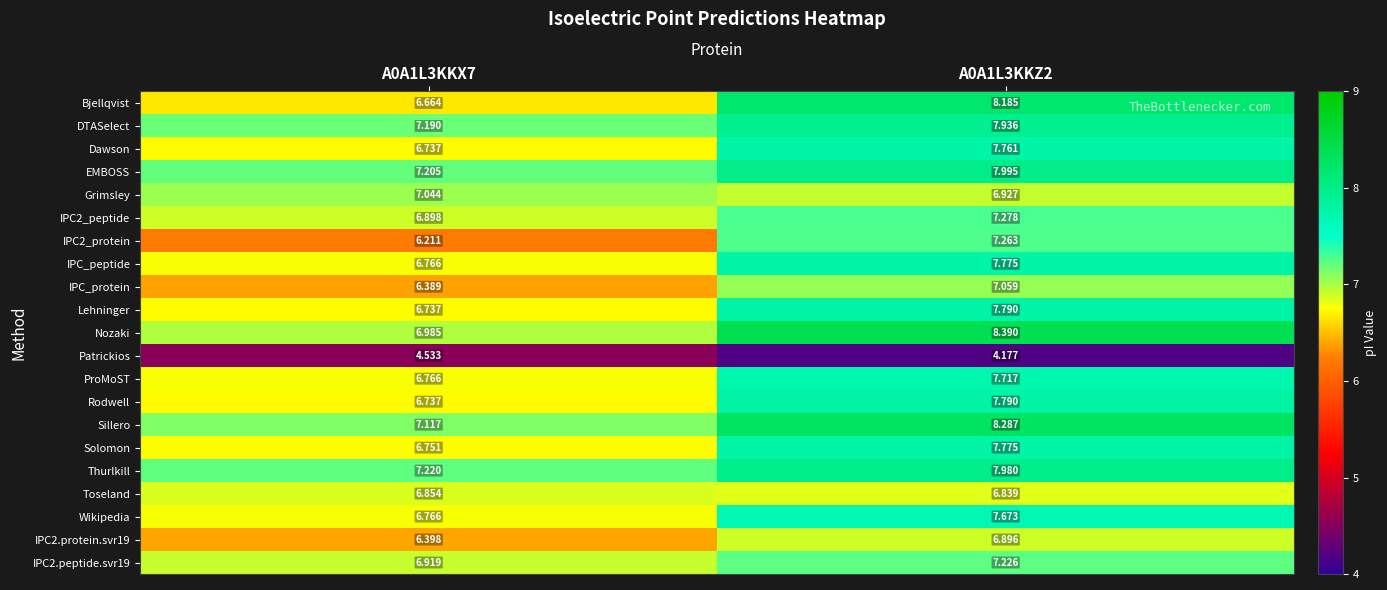

Which series has the widest spread of values?

Bjellqvist